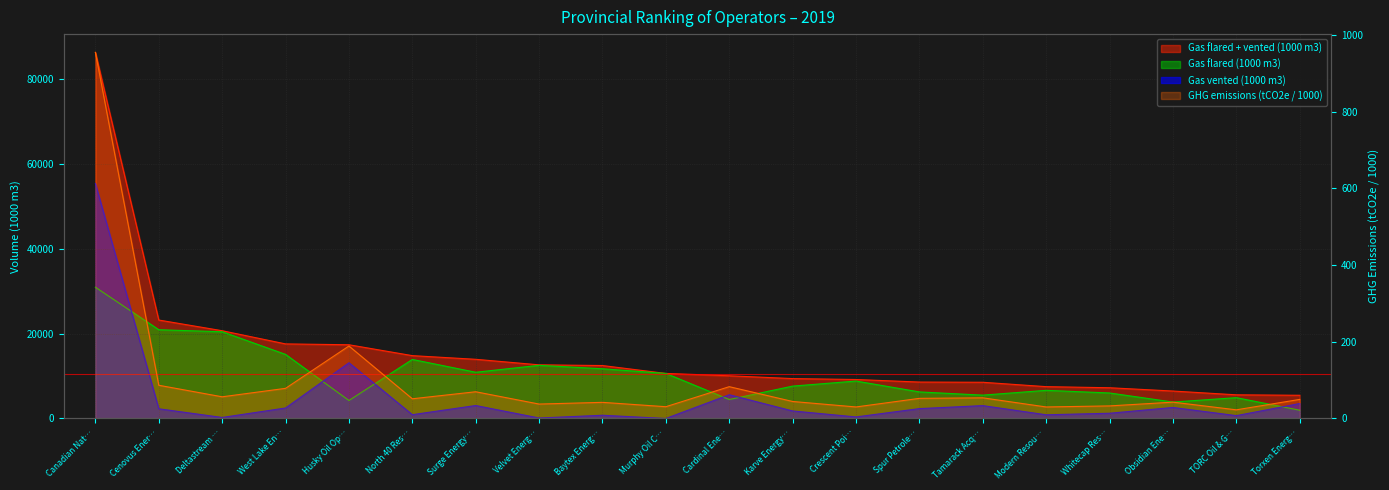

Between Canadian Nat… and Baytex Energ…, which series saw the biggest shift?

Gas flared + vented (1000 m3)